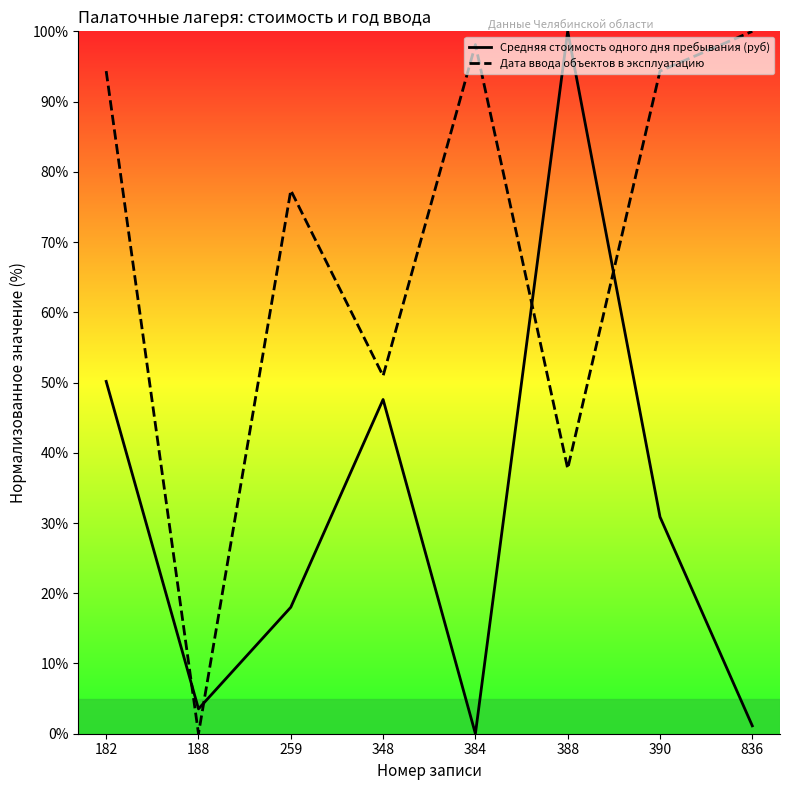

Where does the Средняя стоимость одного дня пребывания (руб) series first go above 30?

182